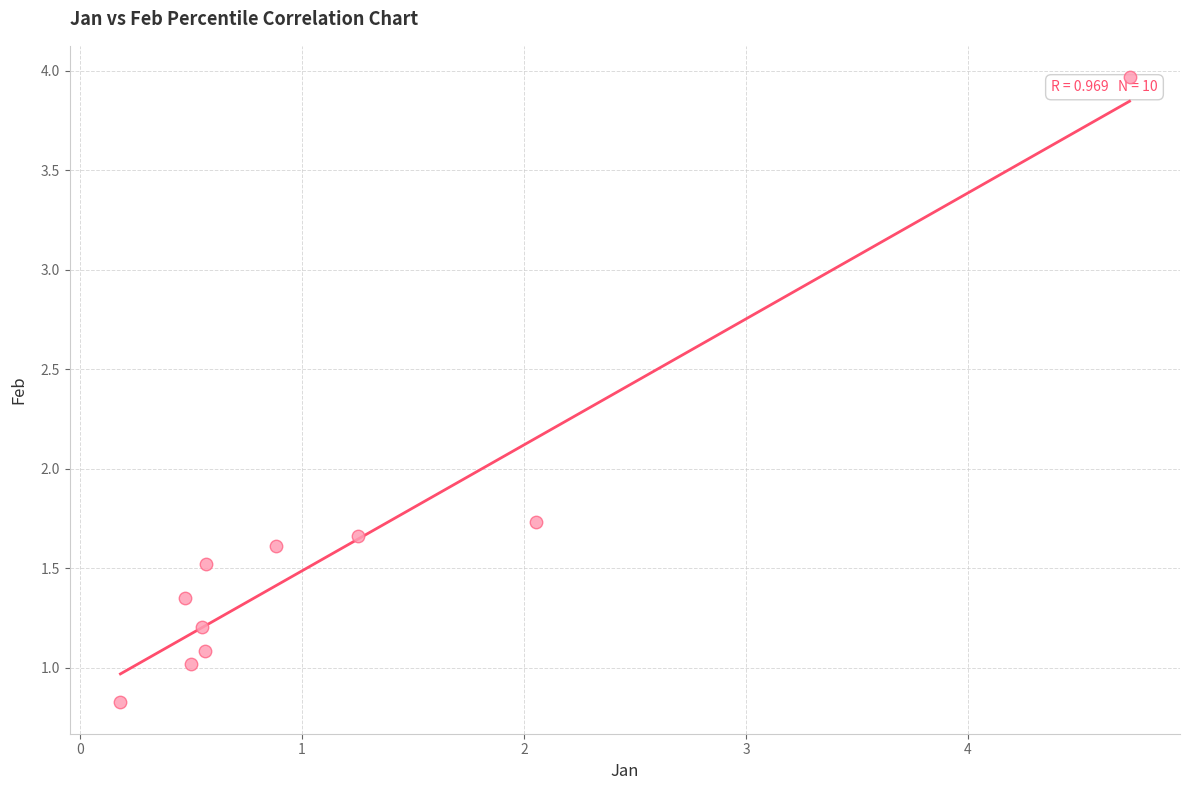

What is the average Y value?

1.6